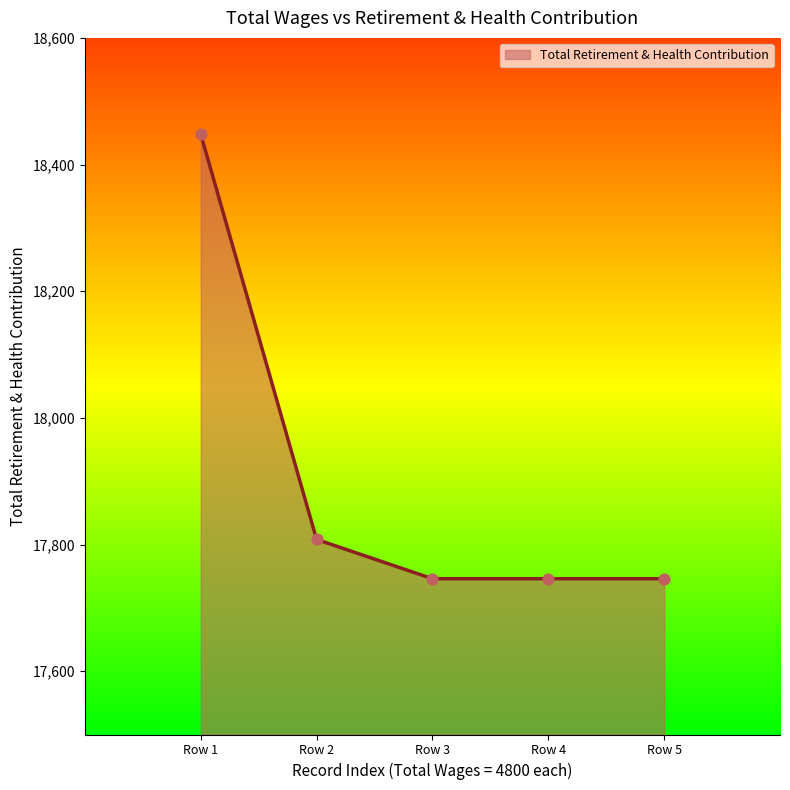

Between Row 1 and Row 3, which is larger?

Row 1